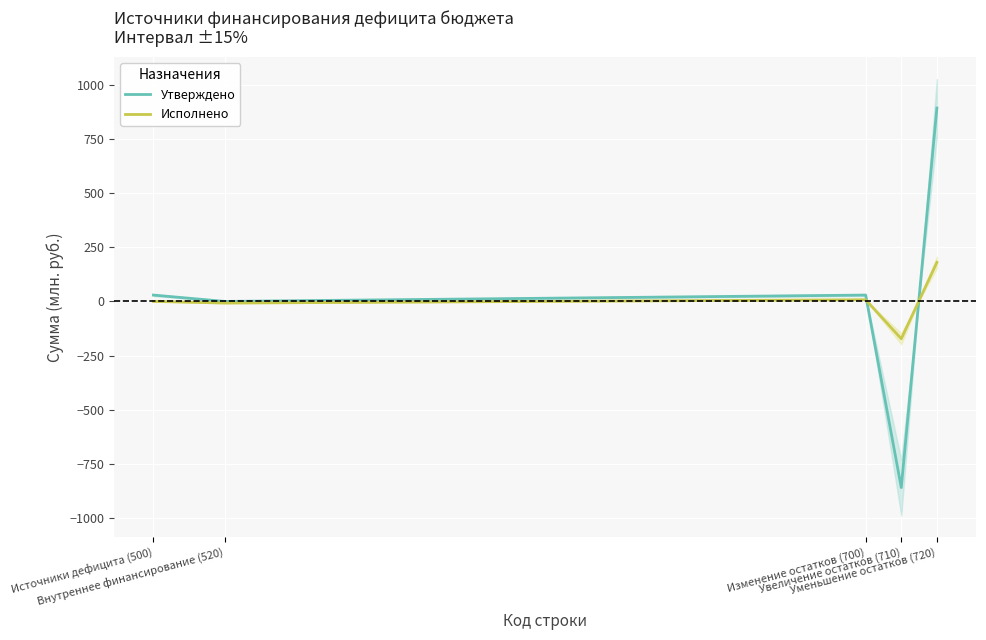

Count the number of data series in this chart.

2